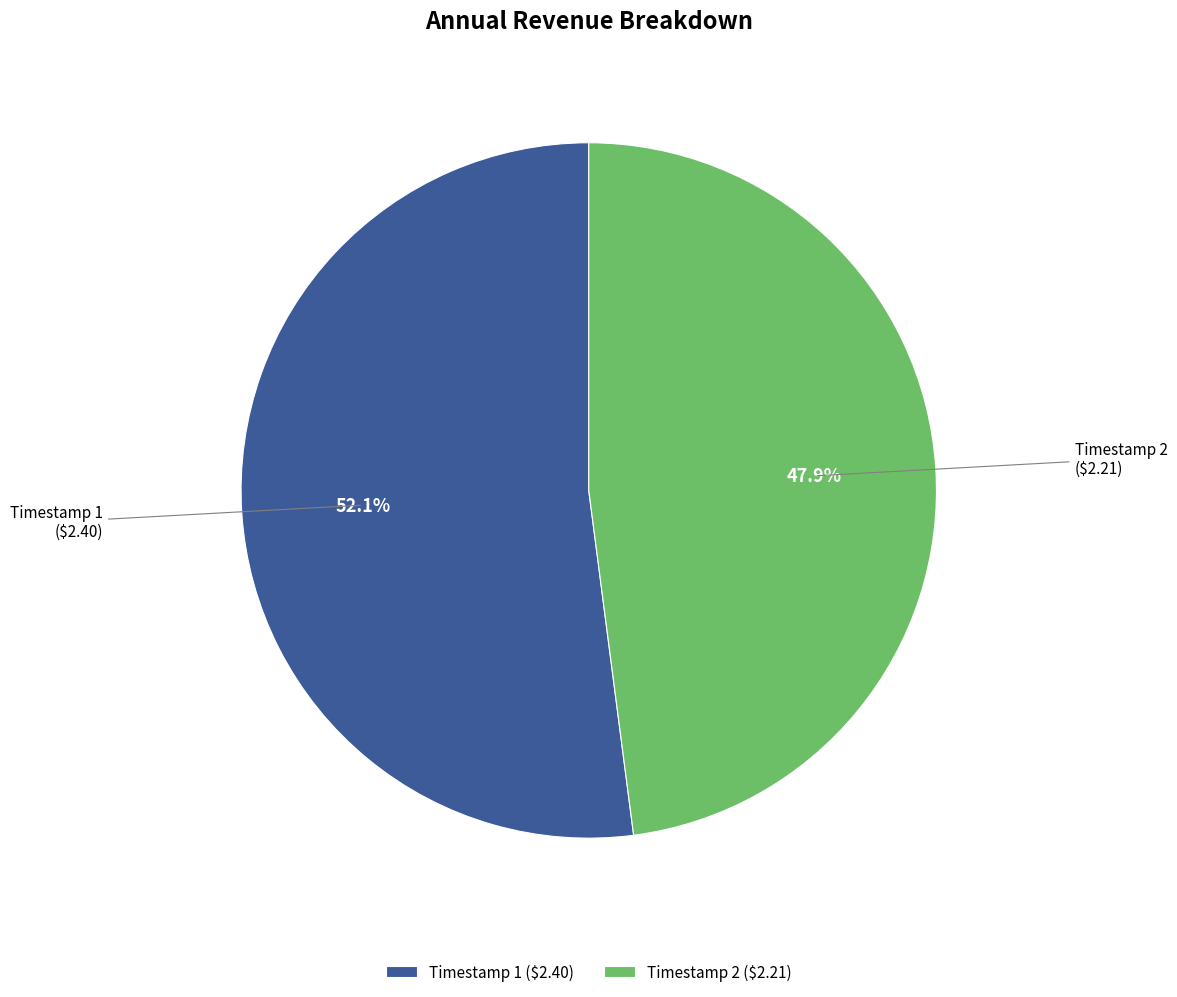

What is the smallest slice in the pie chart?

Timestamp 2 ($2.21)